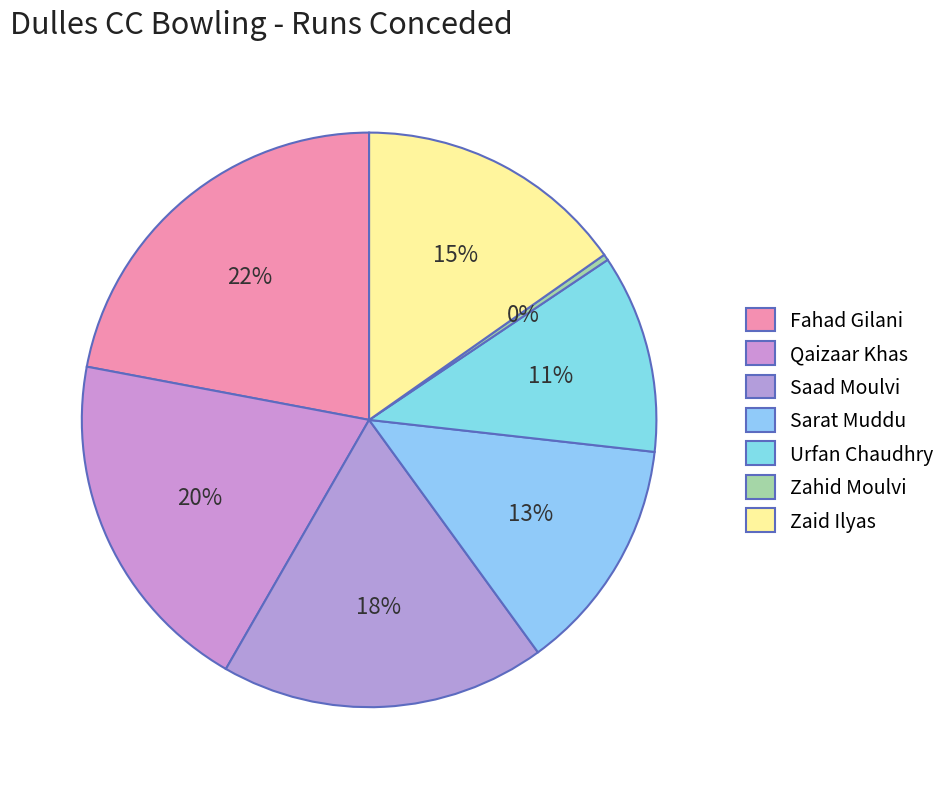

What is the ratio of the value at Sarat Muddu to the value at Zahid Moulvi?

39.0